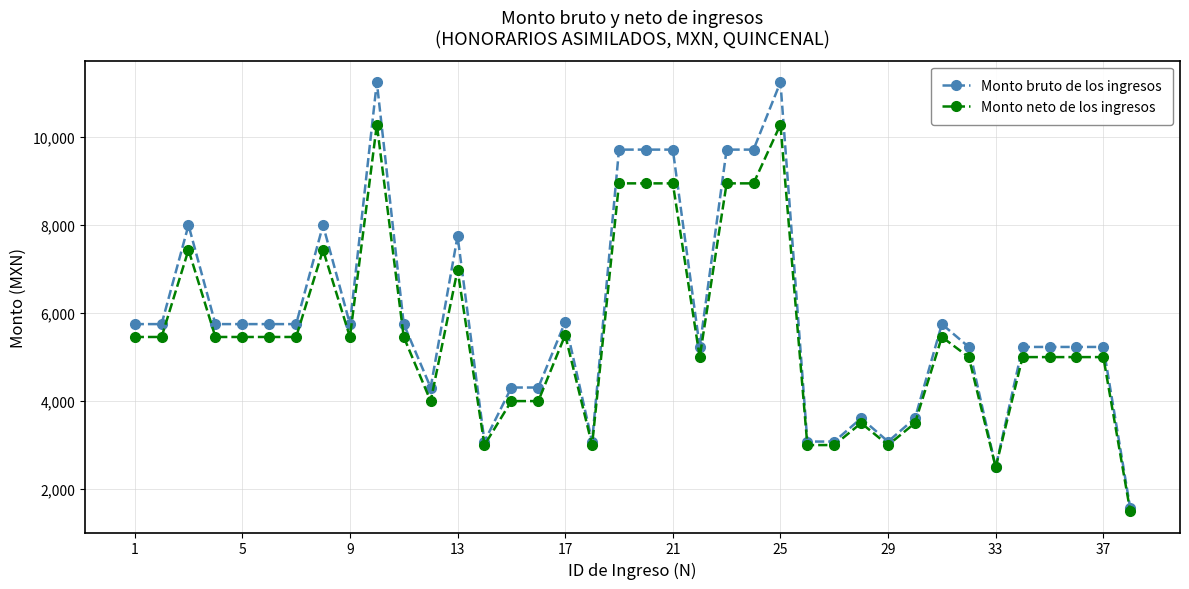

What is the greatest value displayed?

11250.0